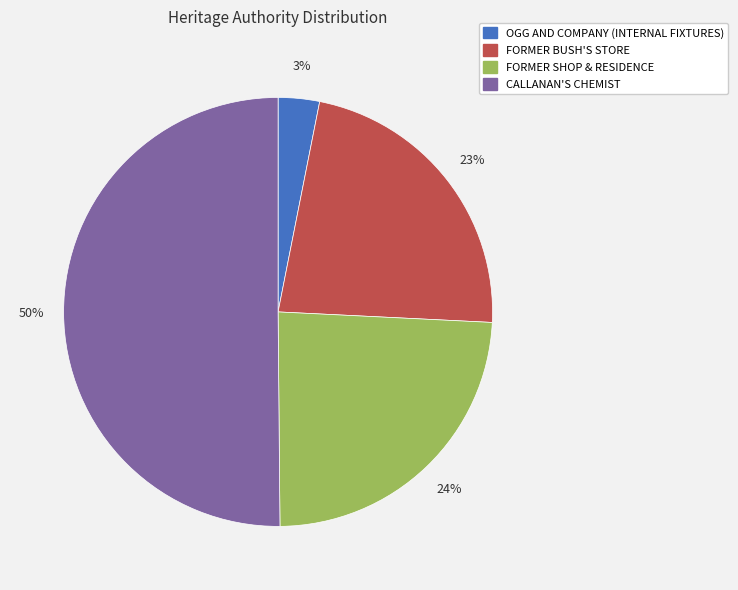

Is it true that OGG AND COMPANY (INTERNAL FIXTURES) is 3% of the pie?

True